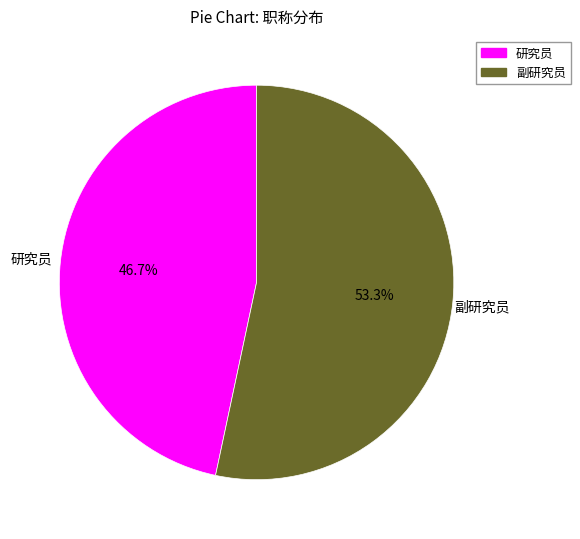

Rank the categories by value from lowest to highest.

研究员, 副研究员